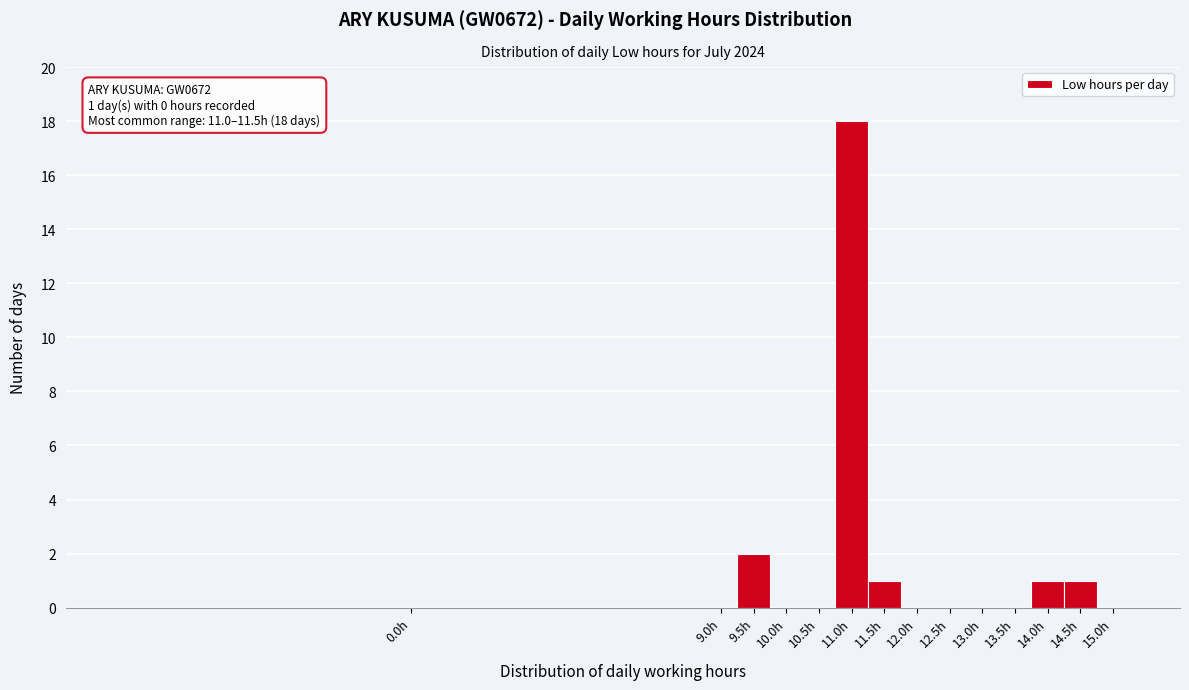

Reading left to right, list all the values displayed in this chart.

0.0h=0	9.0h=0	9.5h=2	10.0h=0	10.5h=0	11.0h=18	11.5h=1	12.0h=0	12.5h=0	13.0h=0	13.5h=0	14.0h=1	14.5h=1	15.0h=0